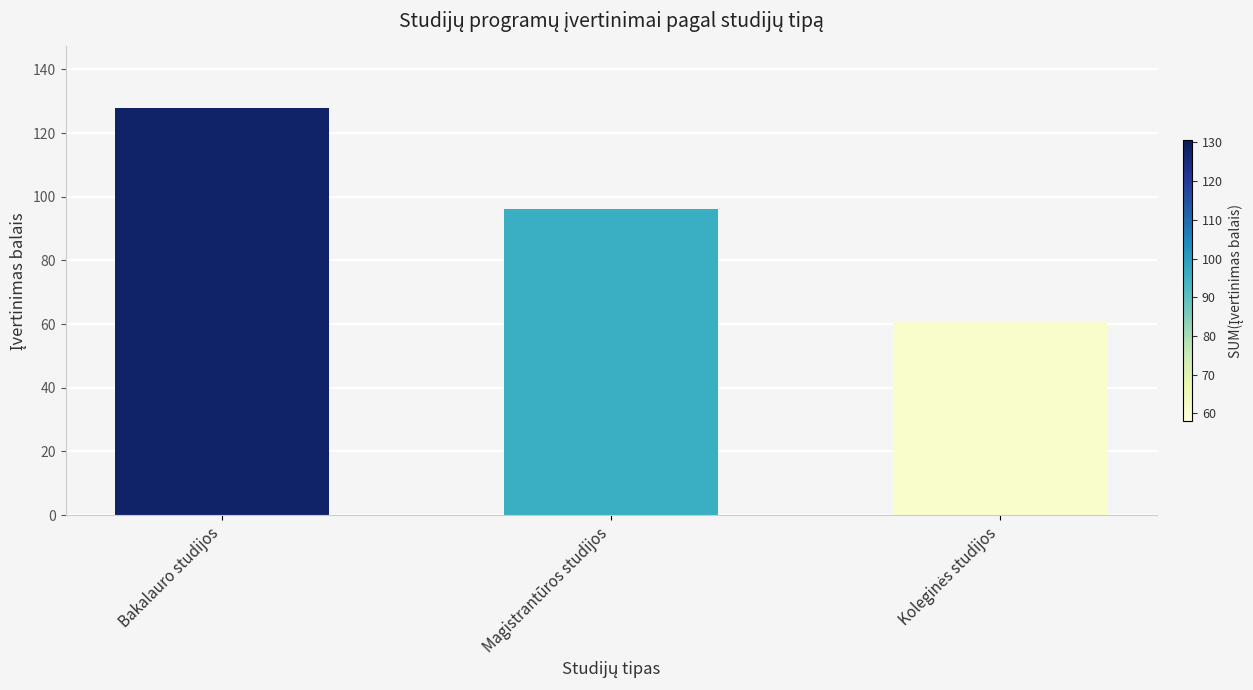

What is the greatest value displayed?

128